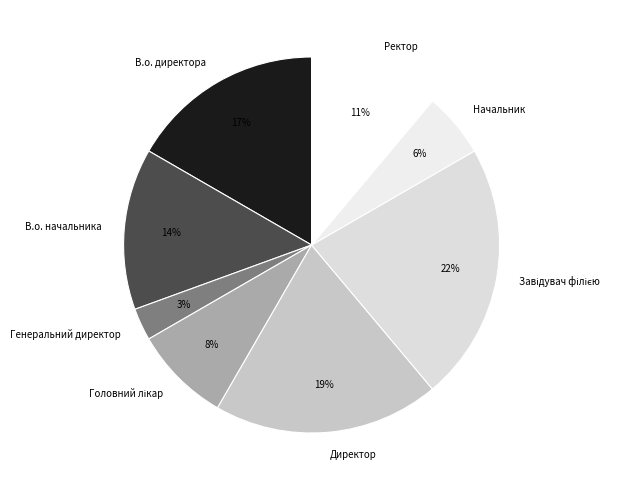

To the nearest percent, what percentage of the pie is Начальник?

6%